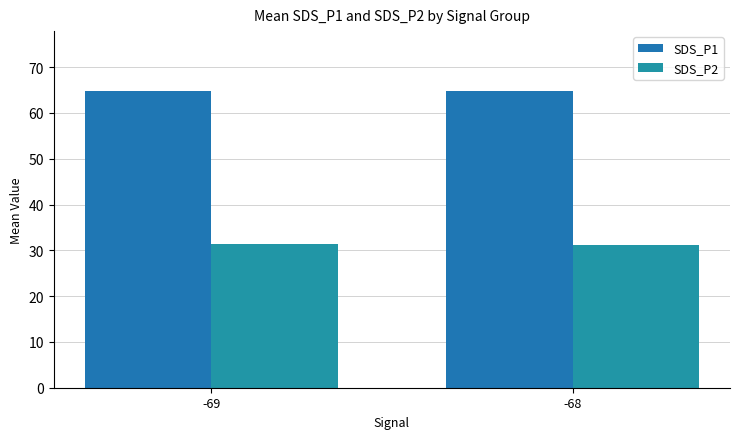

What is the smallest value displayed?

31.1